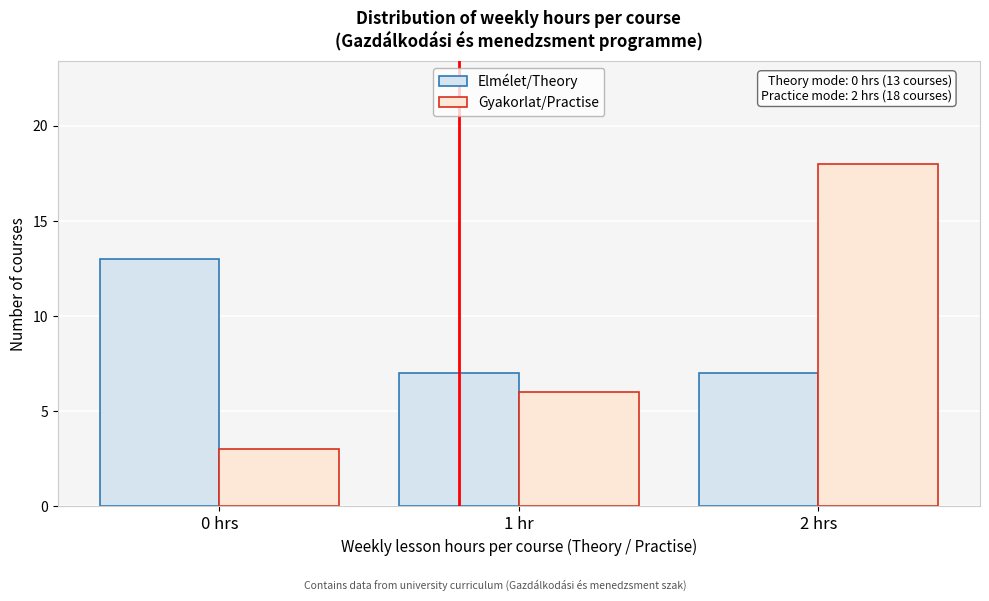

Reading left to right, list all the values displayed in this chart.

Elmélet/Theory: 13	7	7
Gyakorlat/Practise: 3	6	18